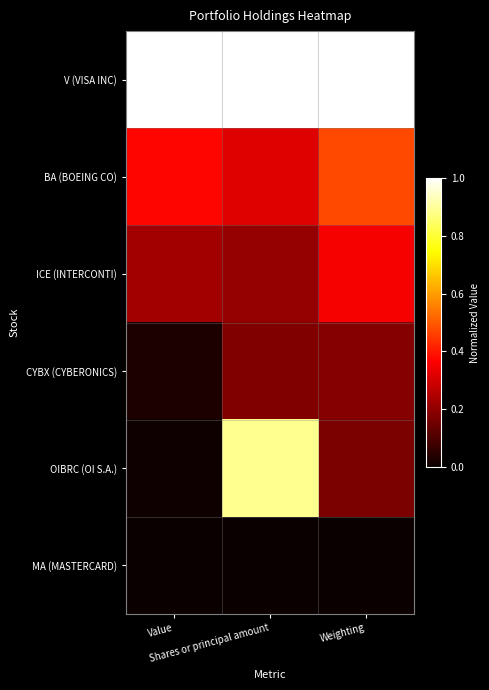

Reading left to right, extract all data points from this chart.

V (VISA INC): Value=1.0	Shares or principal amount=1.0	Weighting=1.0
BA (BOEING CO): Value=0.4	Shares or principal amount=0.3	Weighting=0.5
ICE (INTERCONTI): Value=0.2	Shares or principal amount=0.2	Weighting=0.4
CYBX (CYBERONICS): Value=0.0	Shares or principal amount=0.2	Weighting=0.2
OIBRC (OI S.A.): Value=0.0	Shares or principal amount=0.9	Weighting=0.2
MA (MASTERCARD): Value=0.0	Shares or principal amount=0.0	Weighting=0.0